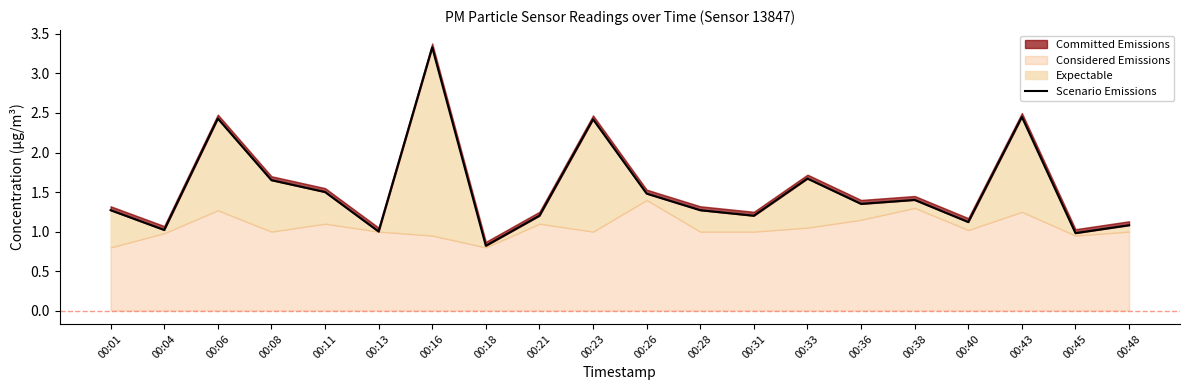

What is the change in value from 00:16 to 00:21?

-2.1